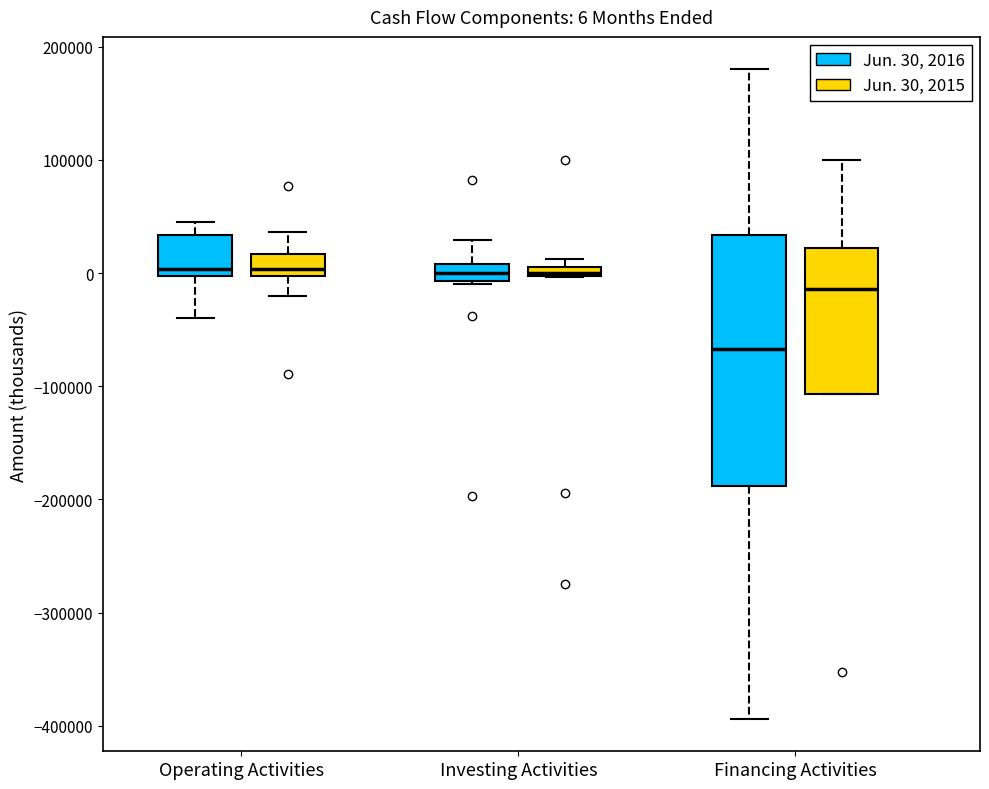

Comparing the boxes themselves (not the whiskers), which one is the tallest?

Financing Activities (Jun. 30, 2016)